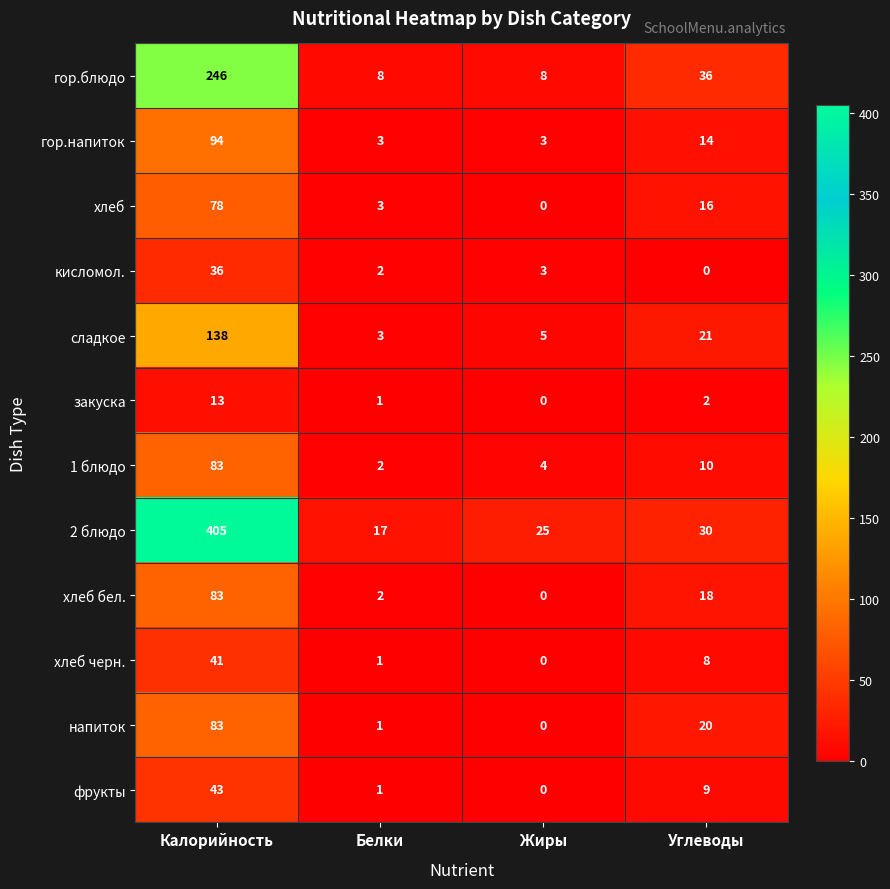

At which category is the sum across all series the highest?

Калорийность